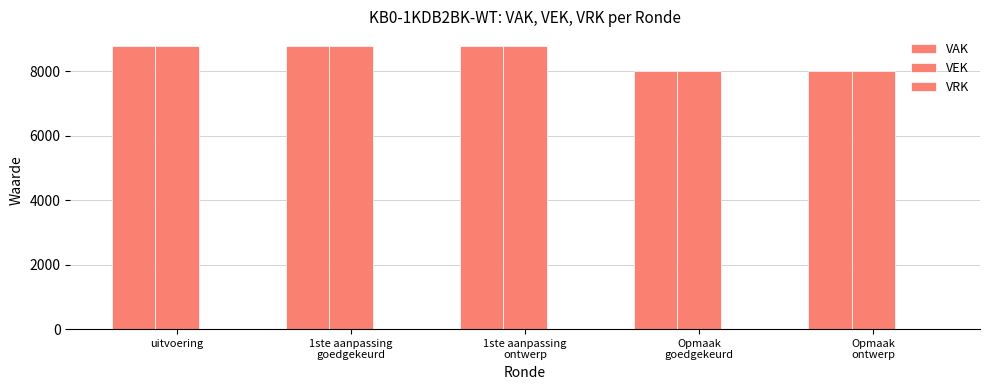

How many series are shown in this chart?

2